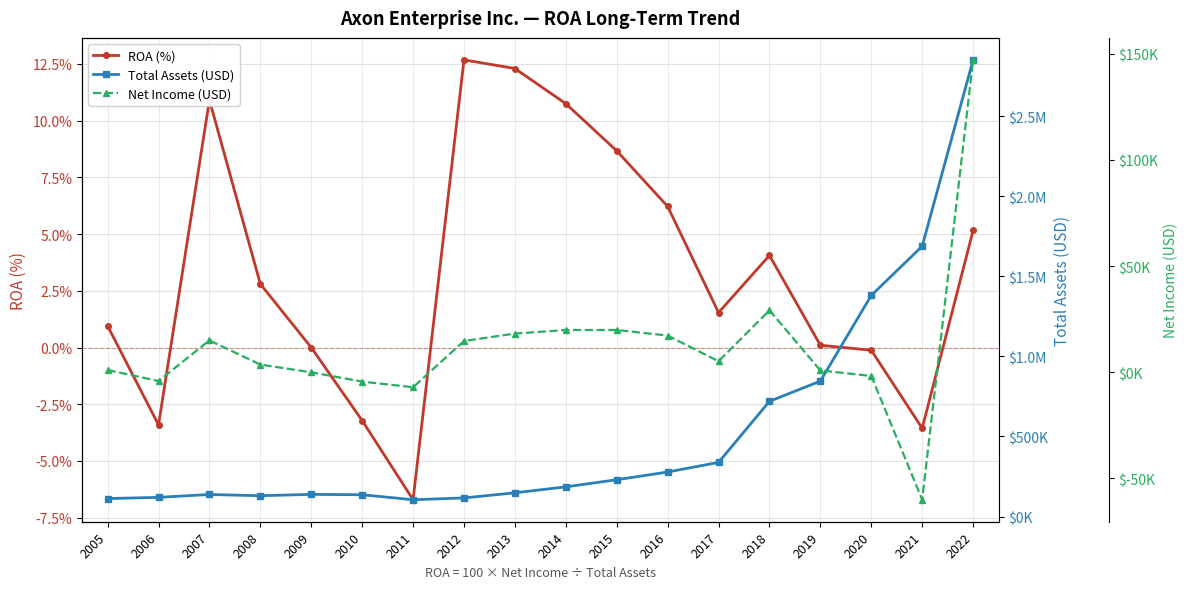

What is the value of the ROA (%) point at the 16th from the left?

-0.1